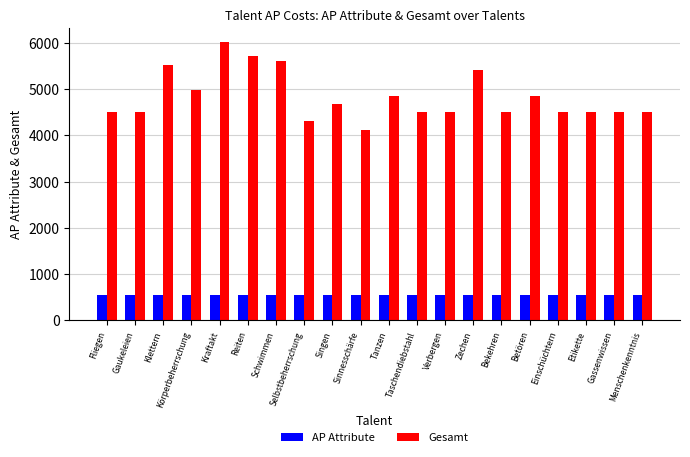

What value does the Gesamt series have at Bekehren, to the nearest 10?

4510